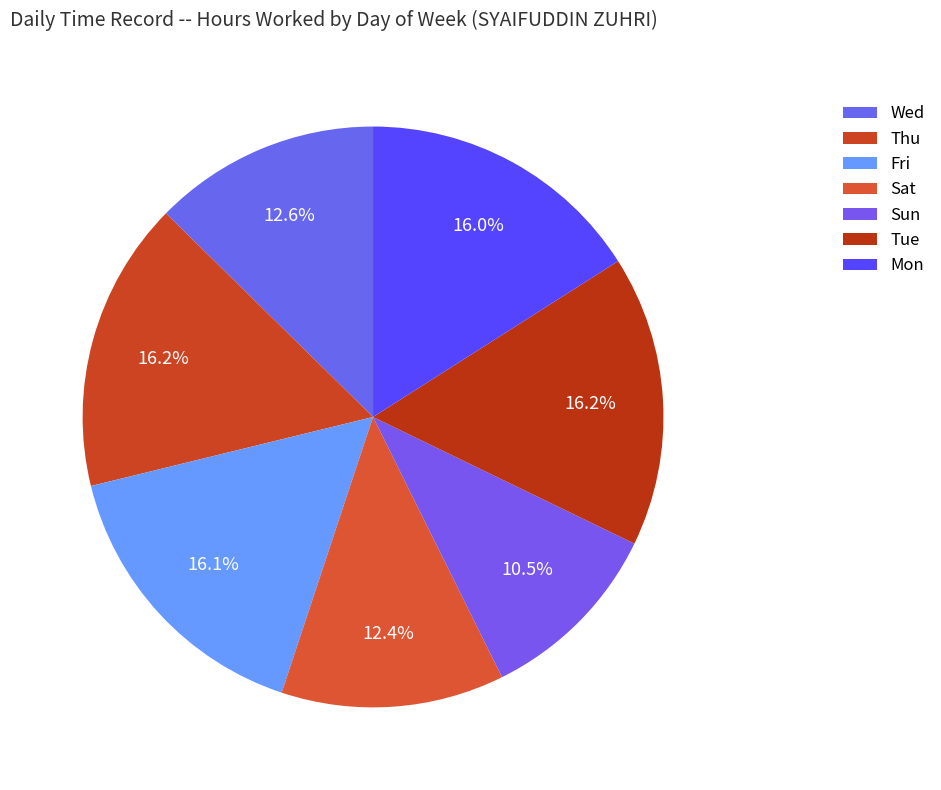

Which category has the smallest portion of the pie?

Sun